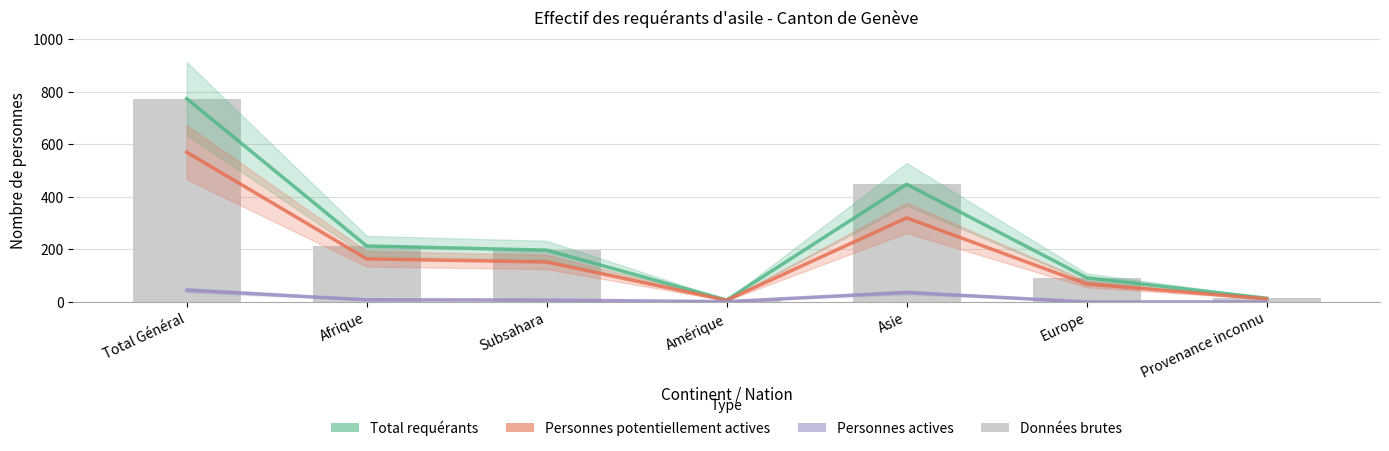

What is the label of the 5th bar from the left?

Asie